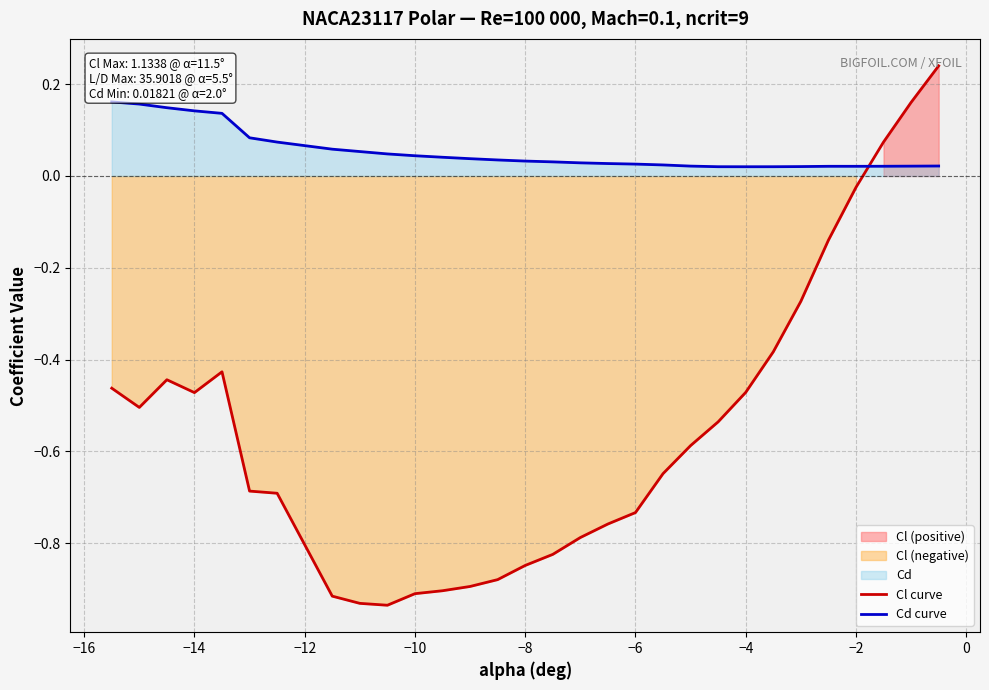

Where is Cl curve nearest to the value 0?

−2